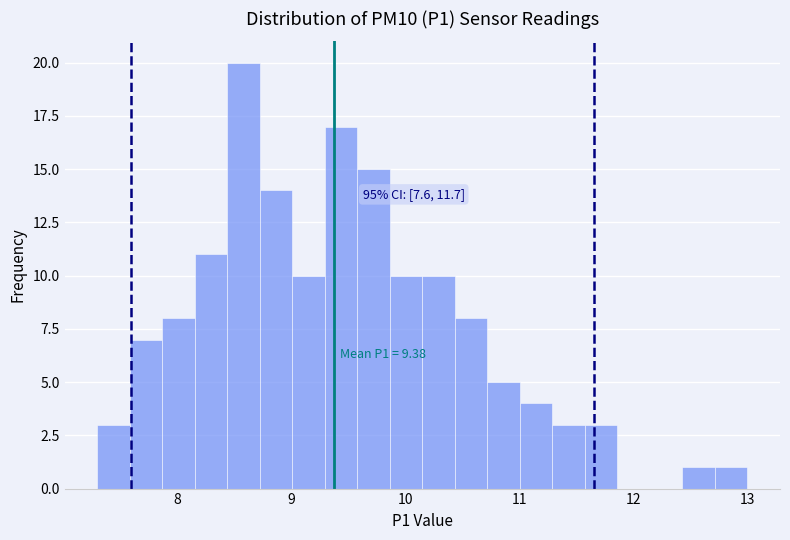

Around what value on the x-axis is the tallest bar? Give the approximate position of its centre, as read against the axis.

8.6